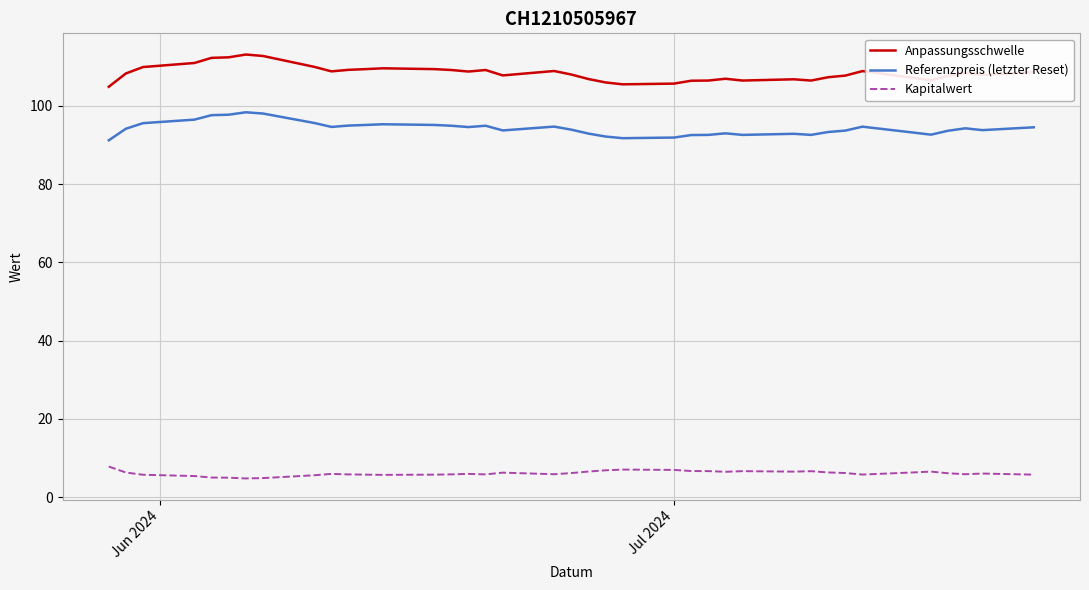

Which series has the largest total across all categories?

Anpassungsschwelle